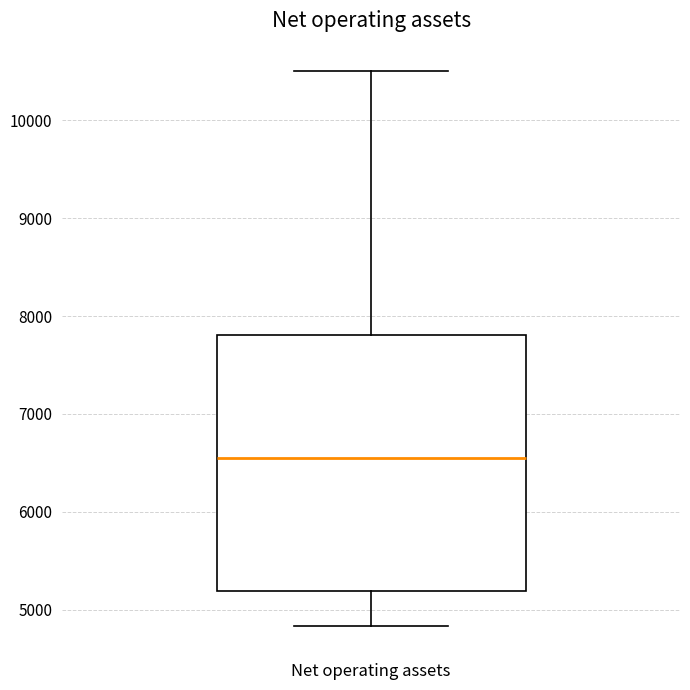

Transcribe this box plot: give where the median line is, the range the box spans, and where the two whiskers end, as read against the y-axis. The values are not printed on the chart, so give them approximately, as read against the axis.

median 6500, box 5200 to 7800, whiskers 4800 to 10500